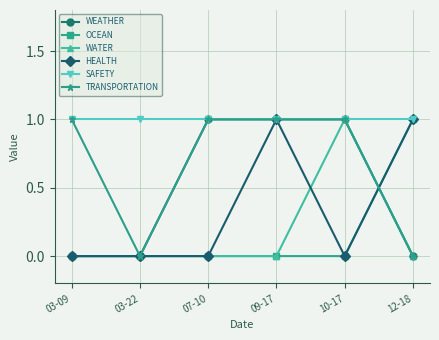

Is the value of WEATHER at 09-17 greater than the value of OCEAN at 03-09?

Yes